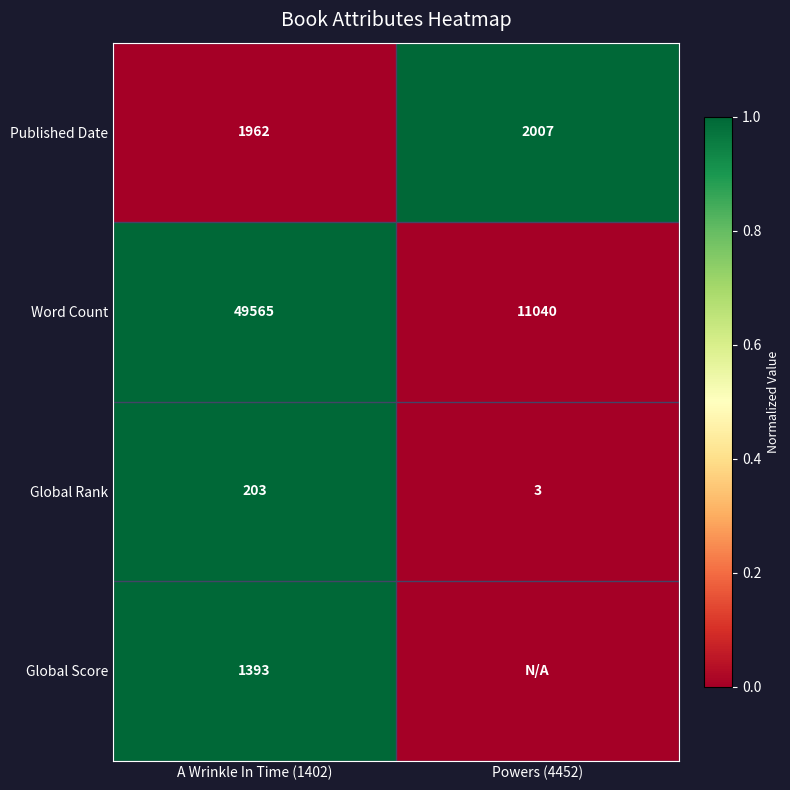

What is the maximum value for Word Count?

49565